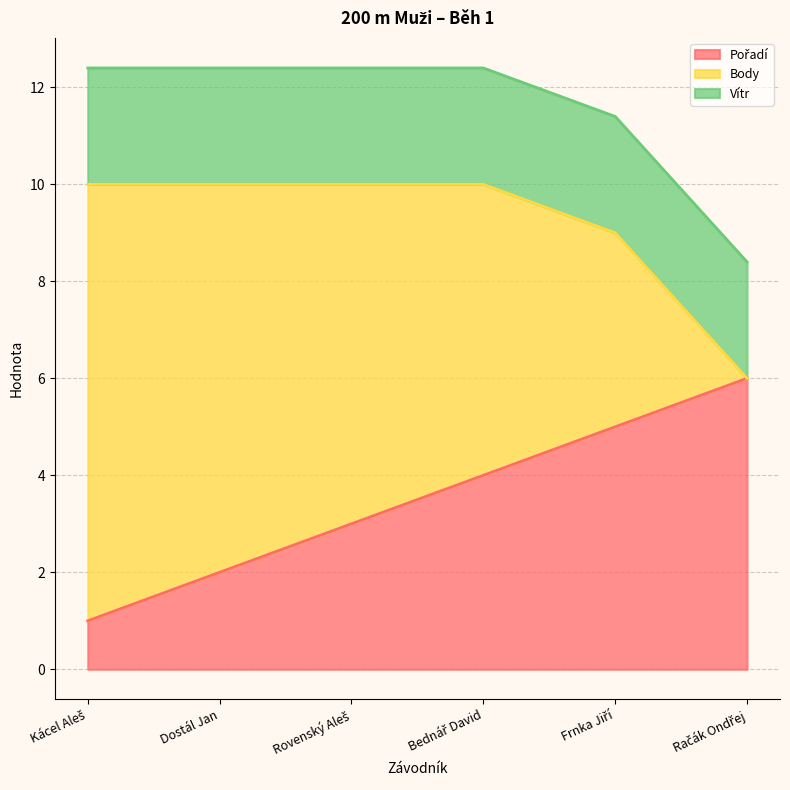

True or false: Vítr has a value of 1.4 at Račák Ondřej.

False